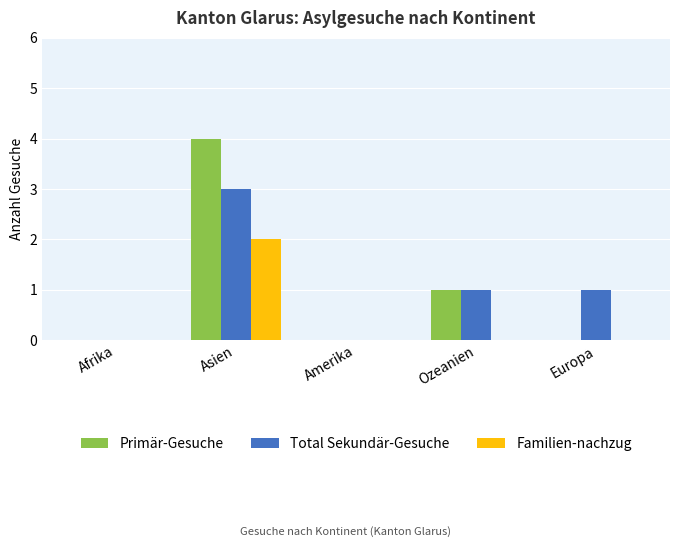

Count the Total Sekundär-Gesuche values in the range 0 to 1.

4